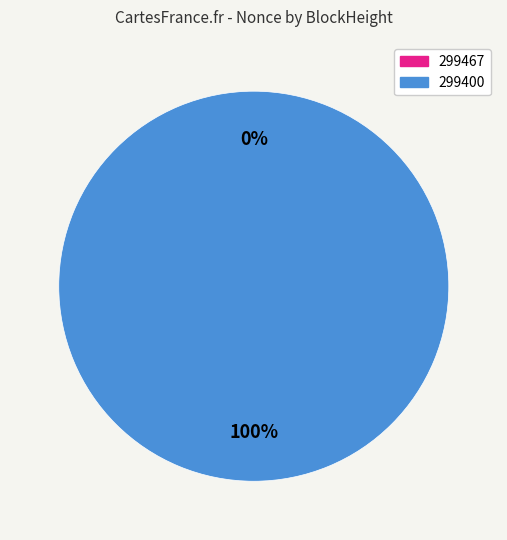

To the nearest percent, what is the difference between the largest and smallest slice percentages?

100%